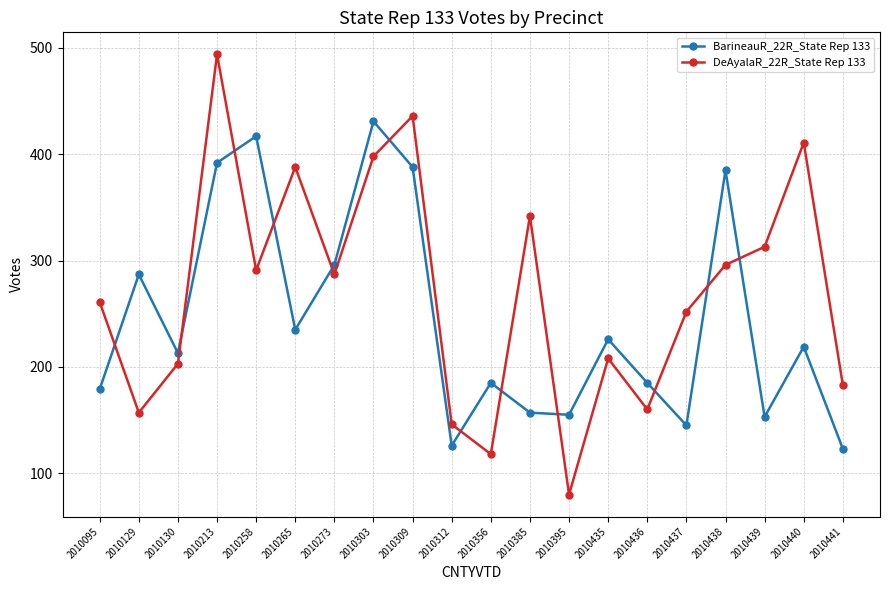

How many values in the BarineauR_22R_State Rep 133 series are below 219?

10